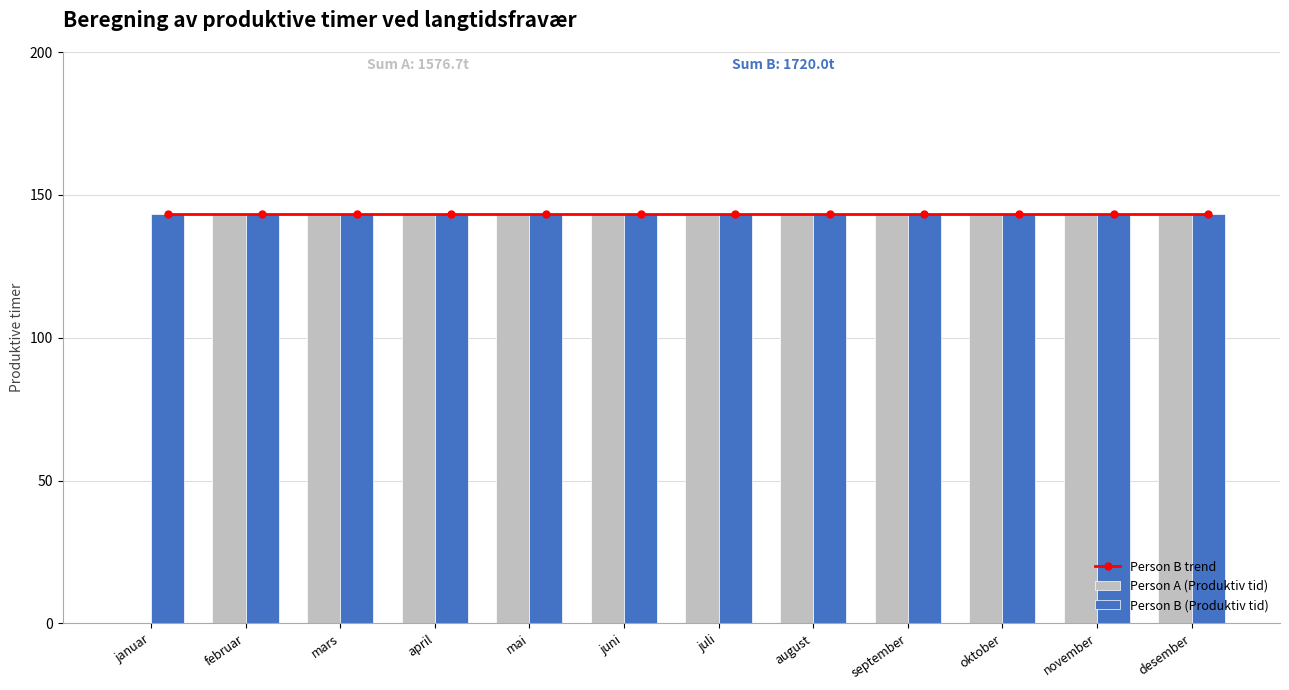

What is the sum of the Person B (Produktiv tid) values at november and mai?

286.7